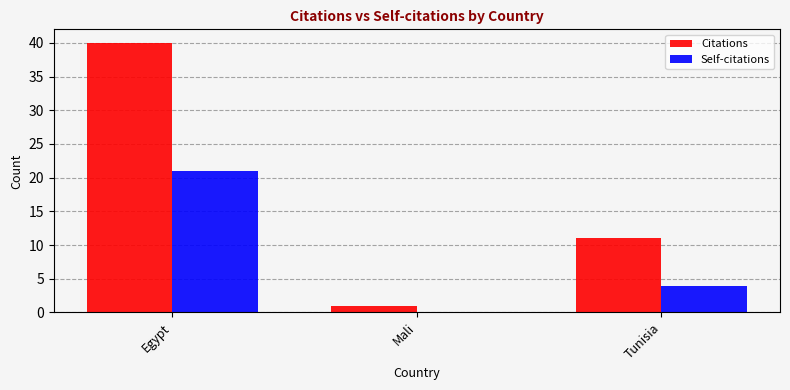

Which series has the largest range (max minus min)?

Citations